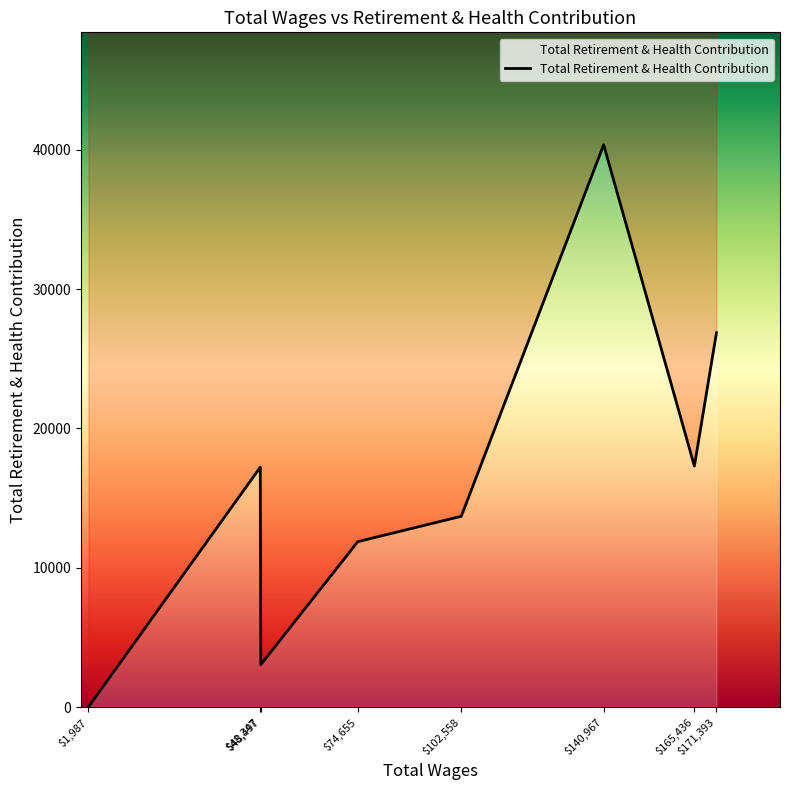

Rank the categories by value from lowest to highest.

1987.0, 48497.0, 74655.0, 102558.0, 48347.0, 165436.0, 171393.0, 140967.0